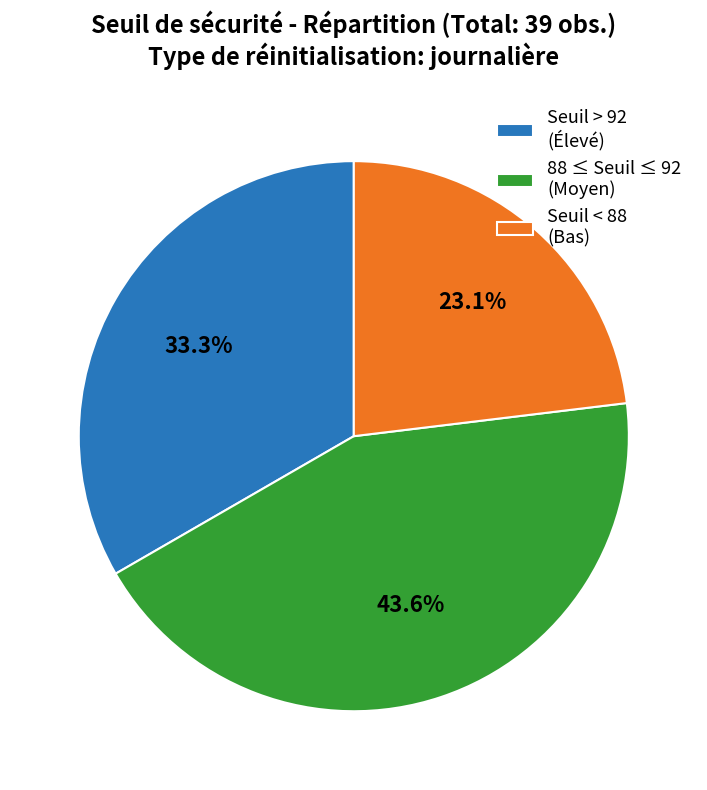

Is 88 ≤ Seuil ≤ 92 (Moyen) the majority of the pie?

No